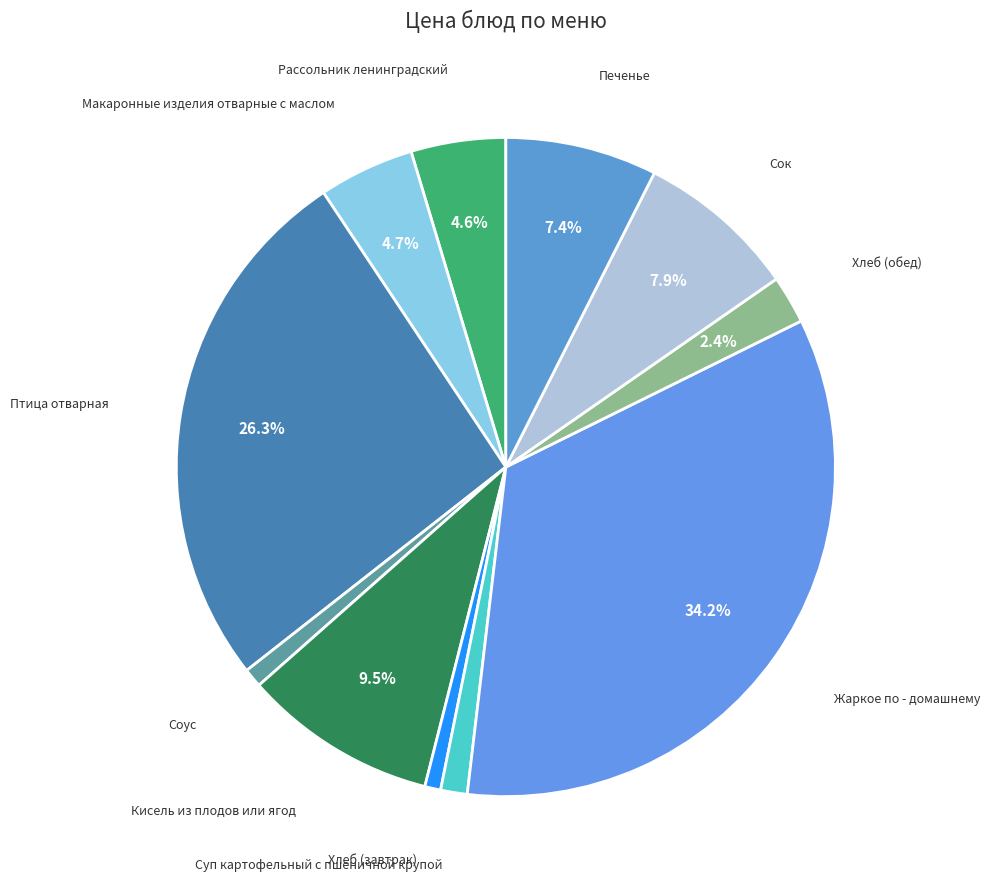

The Печенье slice represents 7% of the pie. True or false?

True